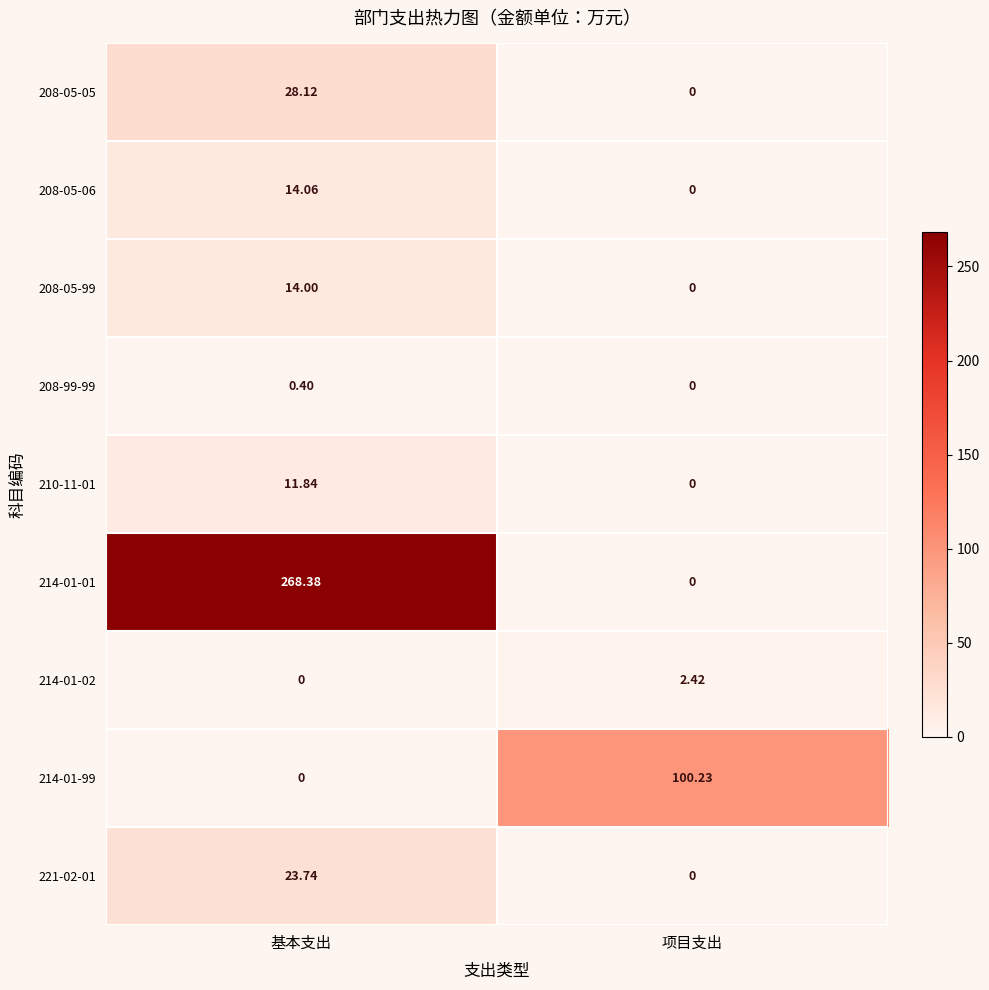

Count the number of categories in the chart.

2